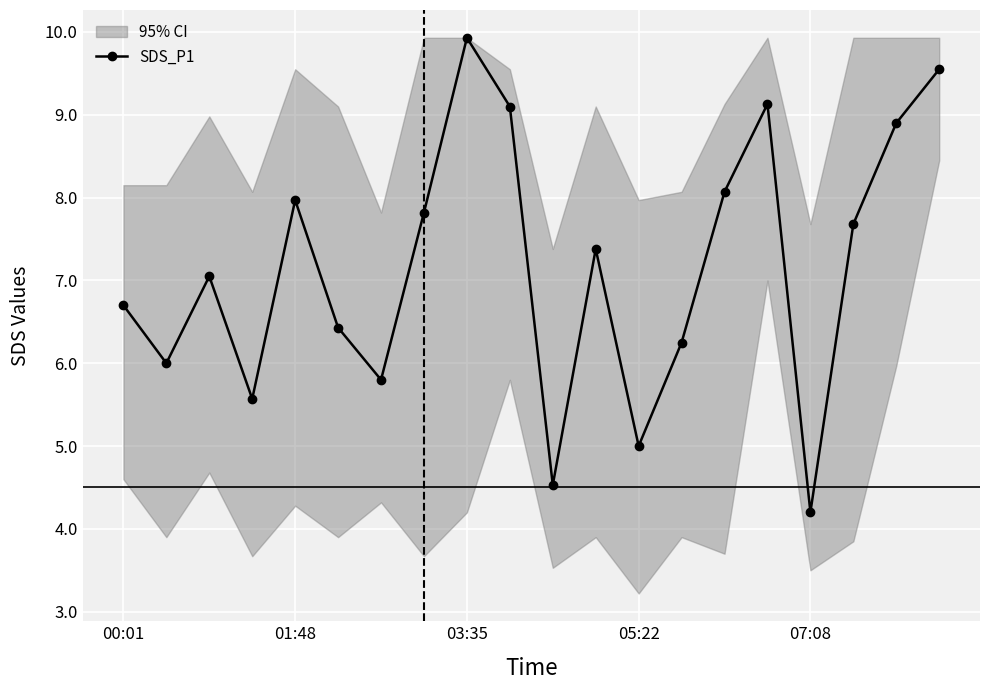

How many interior local peaks does the SDS_P1 series have?

5